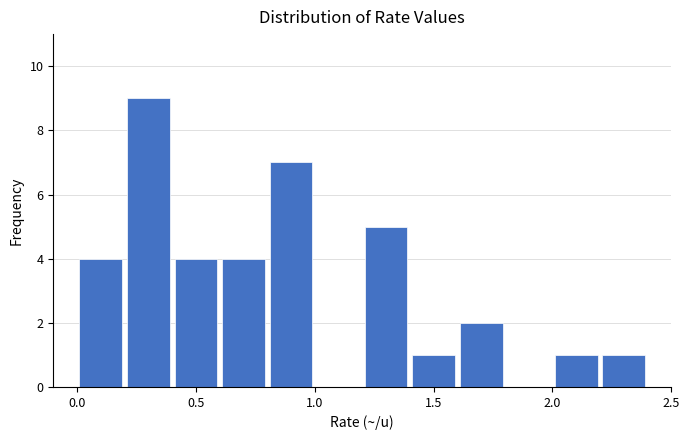

Reading left to right, list every bar in this chart as the range it spans on the x-axis followed by its height. The values are not printed on the chart, so give them approximately, as read against the axis.

0.0 to 0.2: 4
0.2 to 0.4: 9
0.4 to 0.6: 4
0.6 to 0.8: 4
0.8 to 1.0: 7
1.0 to 1.2: 0
1.2 to 1.4: 5
1.4 to 1.6: 1
1.6 to 1.8: 2
1.8 to 2.0: 0
2.0 to 2.2: 1
2.2 to 2.4: 1